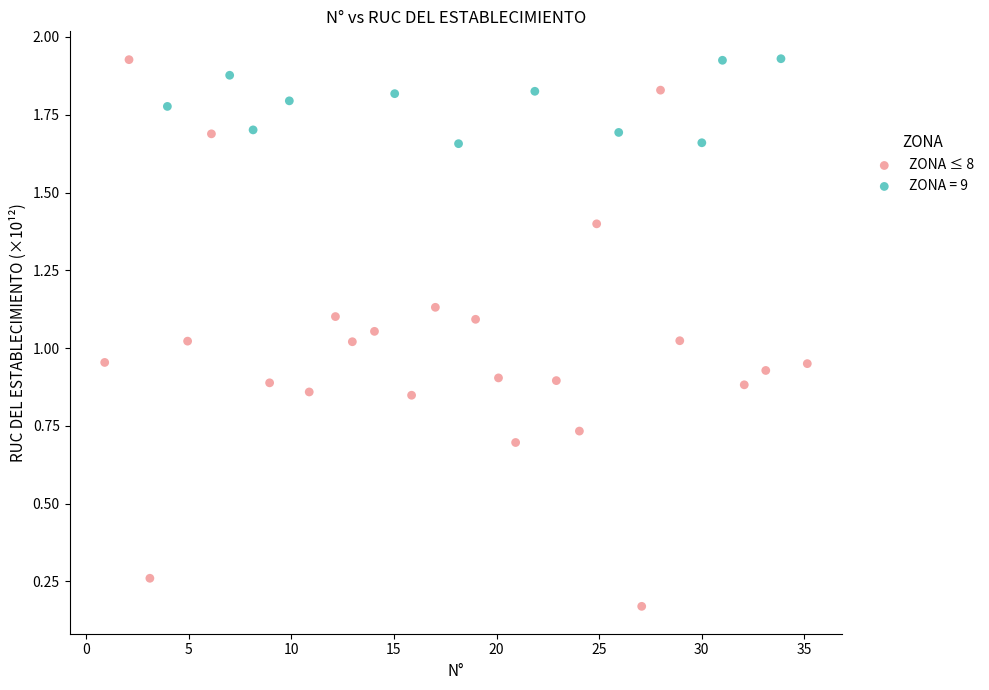

Which series has the largest Y range (max minus min)?

ZONA ≤ 8